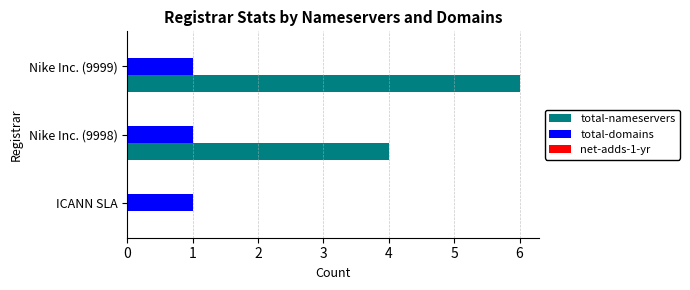

What is the total value across all series at Nike Inc. (9999)?

7